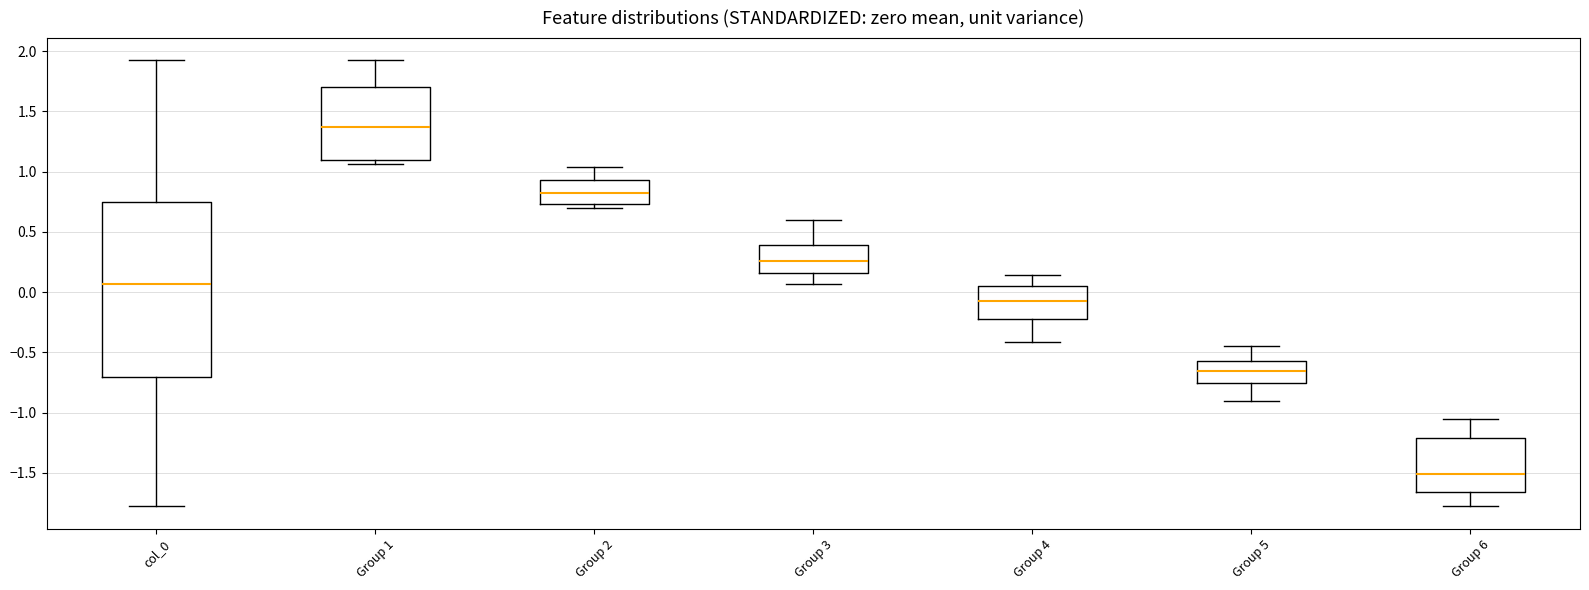

Which box's median line is the lowest?

Group 6